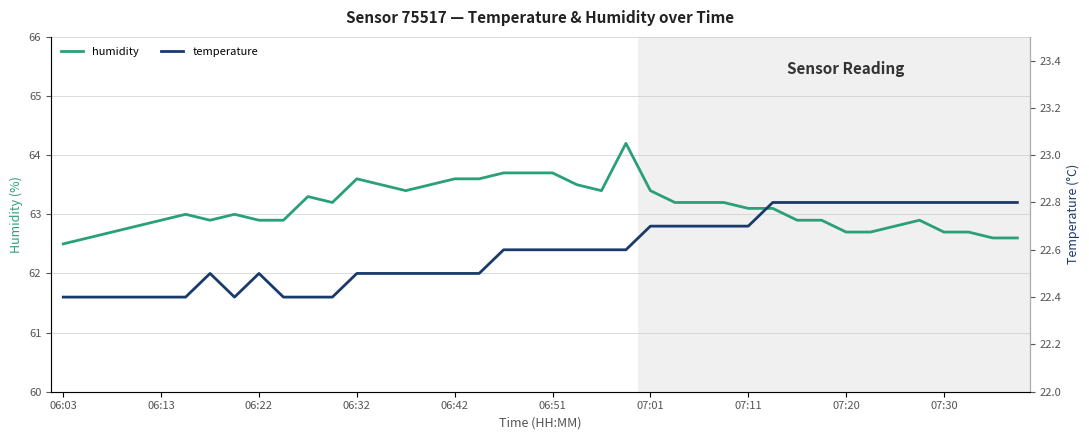

Which category has the lowest value in the humidity series?

06:03